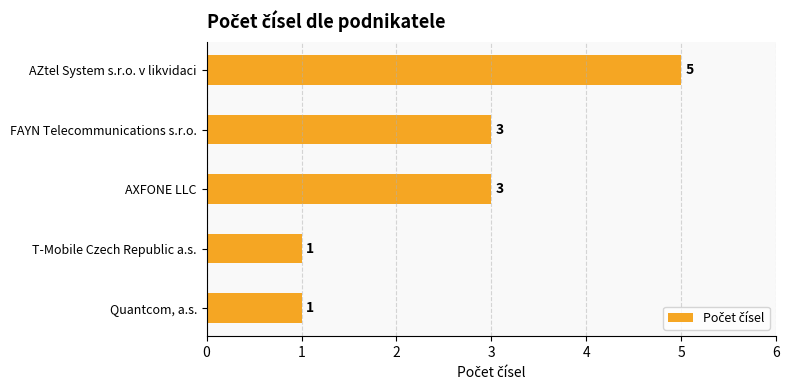

Does the chart contain any negative values?

No